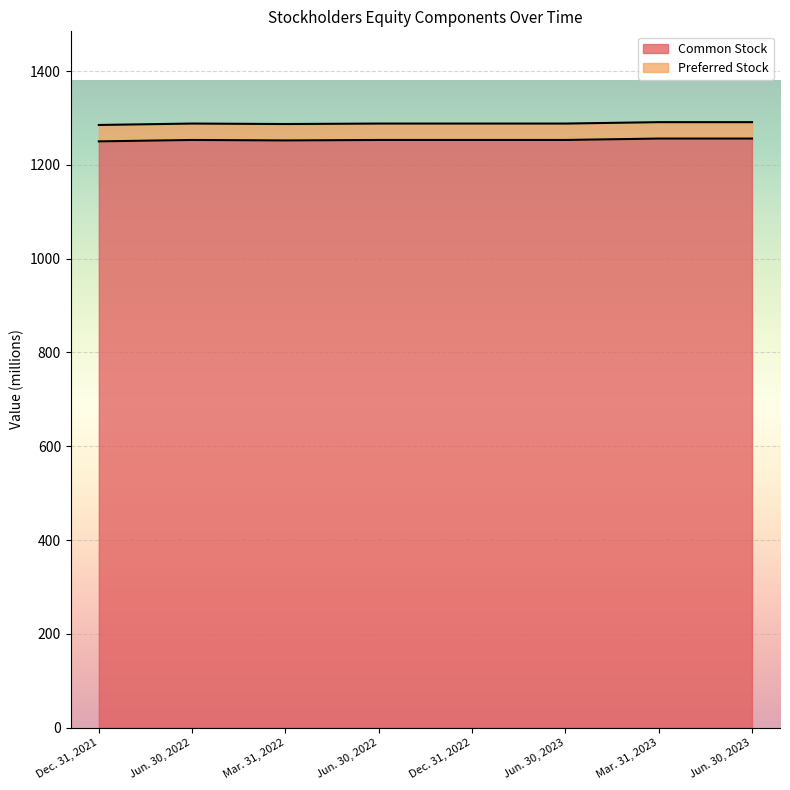

True or false: the data shows 554 at Mar. 31, 2022.

False